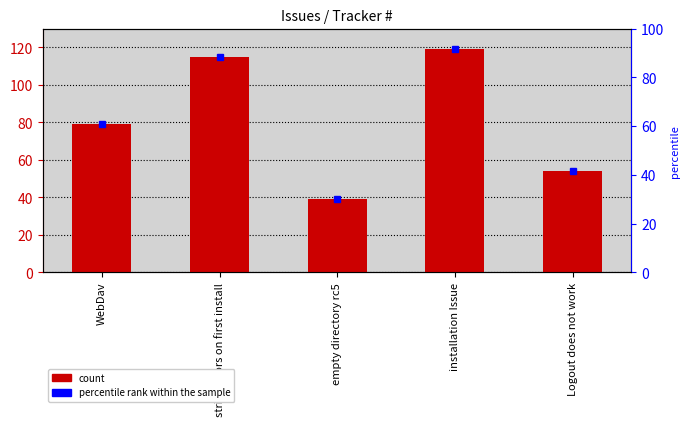

Rank the categories by value from lowest to highest.

empty directory rc5, Logout does not work, WebDav, strict errors on first install, installation Issue